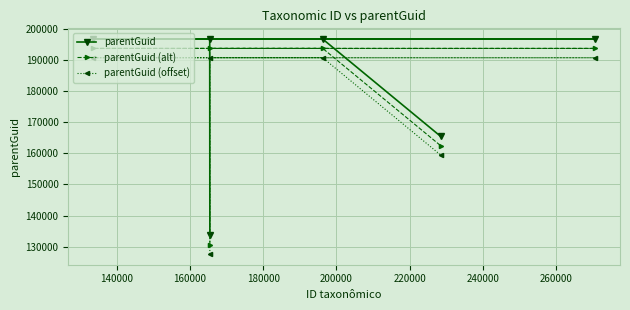

Which series has the largest total across all categories?

parentGuid